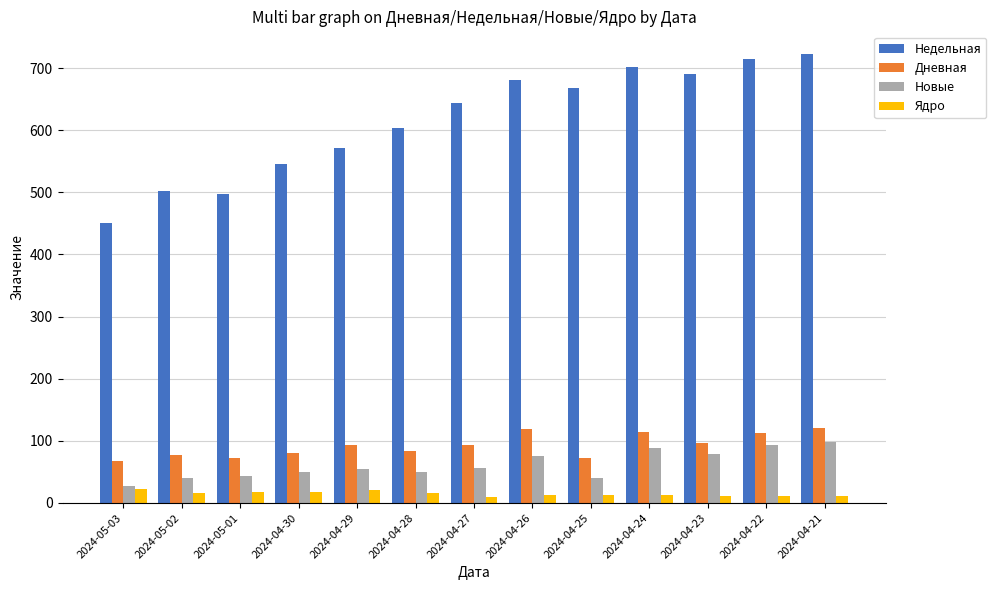

What is the difference between the maximum and second lowest values in the Дневная series?

48